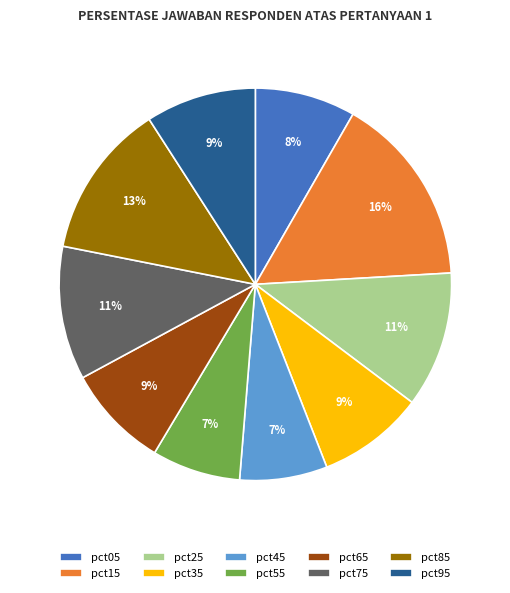

Is the sum of pct25 and pct85 greater than half?

No